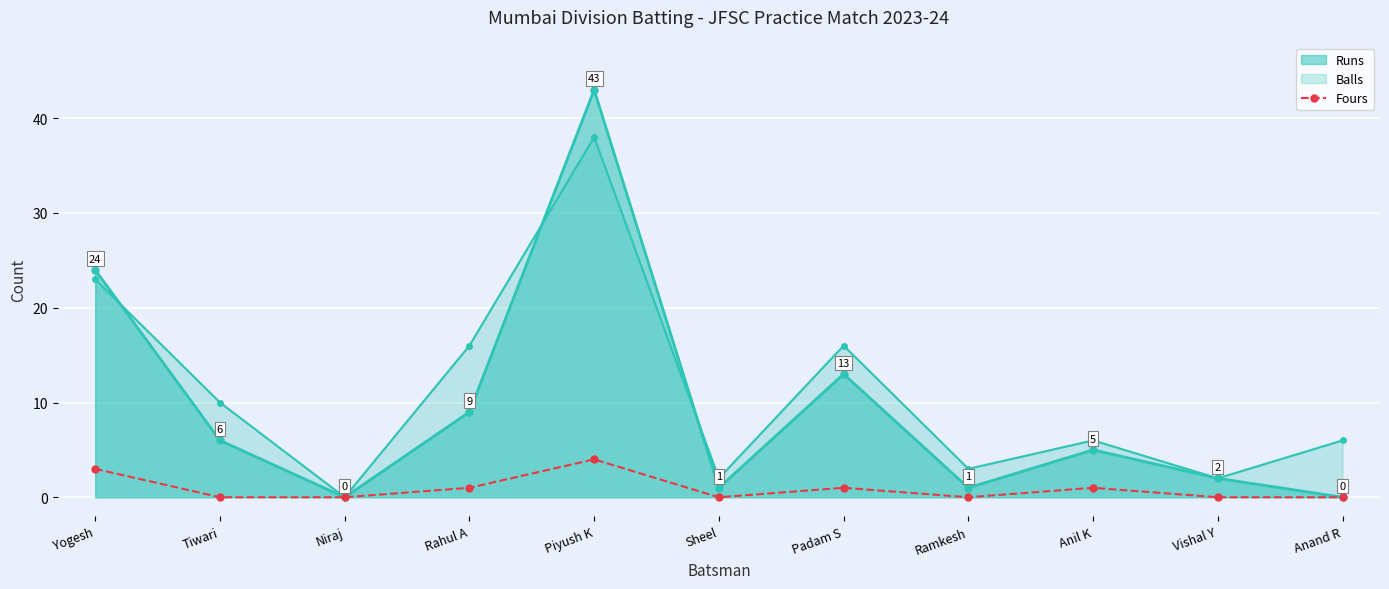

How many interior local peaks (higher than both neighbors) does the data have?

3